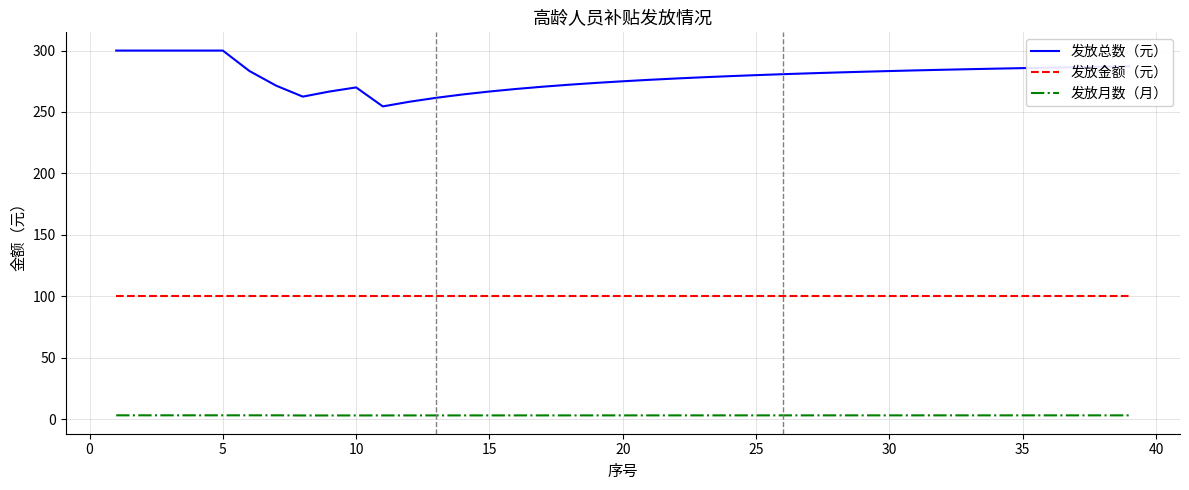

True or false: 发放金额（元） and 发放总数（元） intersect in this chart.

False